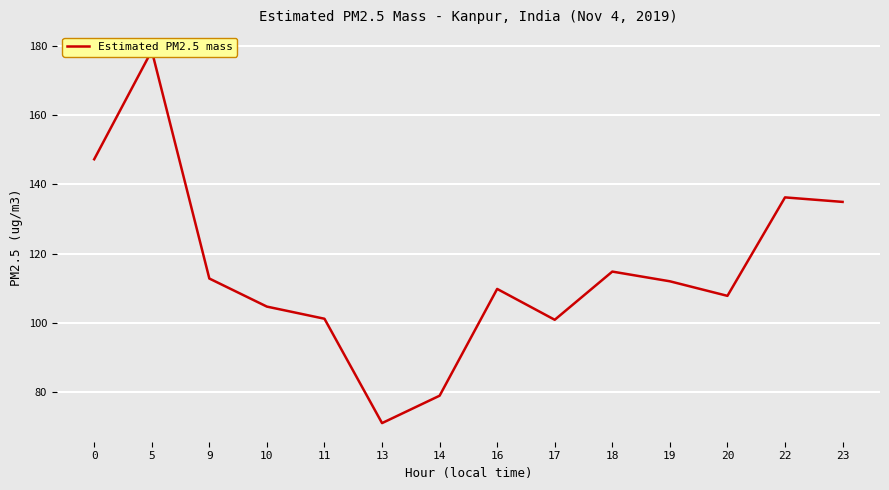

Reading left to right, extract all data points from this chart.

0=147.2	5=178.5	9=112.8	10=104.7	11=101.2	13=71.1	14=79.0	16=109.8	17=100.9	18=114.8	19=112.0	20=107.8	22=136.2	23=134.9